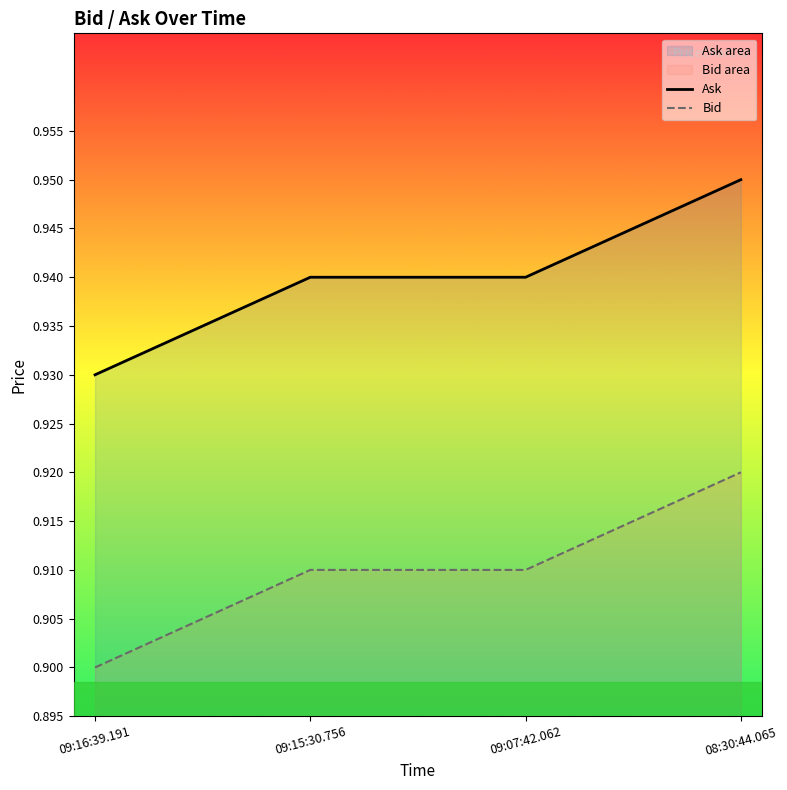

Reading right to left, list all the values displayed in this chart.

Ask: 08:30:44.065=0.9	09:07:42.062=0.9	09:15:30.756=0.9	09:16:39.191=0.9
Bid: 08:30:44.065=0.9	09:07:42.062=0.9	09:15:30.756=0.9	09:16:39.191=0.9